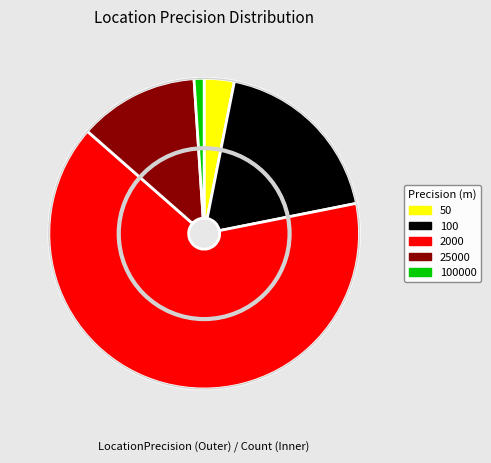

Is there a majority slice in this chart?

Yes